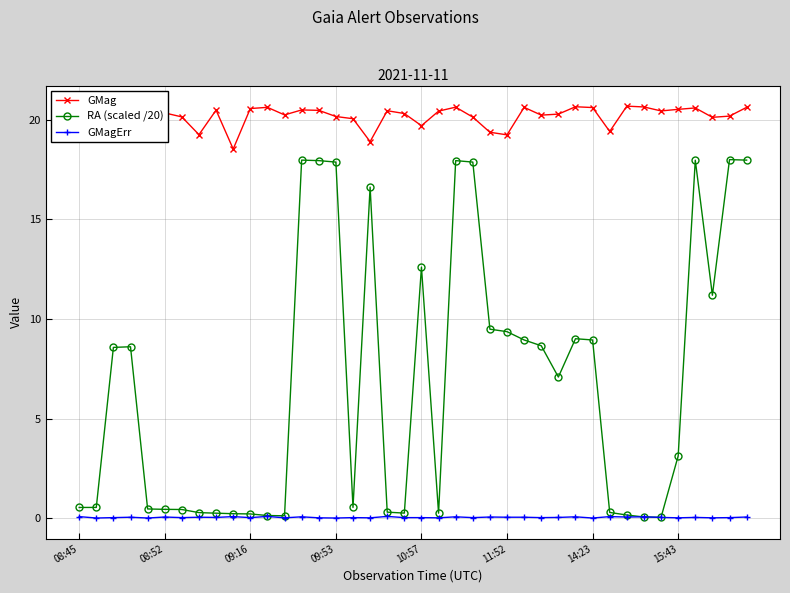

What is the value of the GMag point at the 36th from the left?

20.5